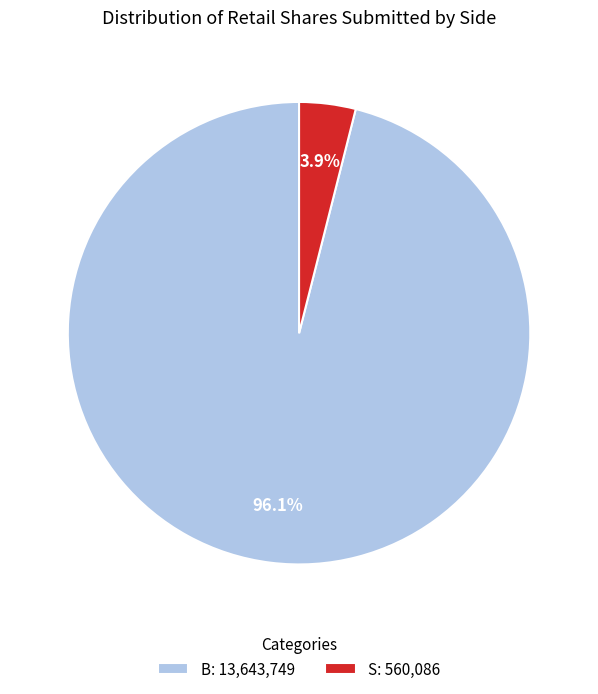

Which has a higher value, B: 13,643,749 or S: 560,086?

B: 13,643,749